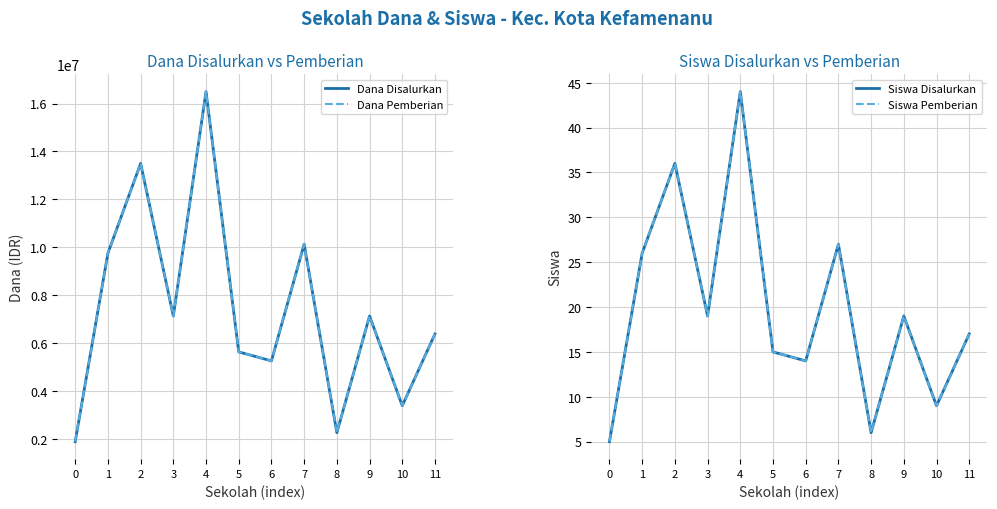

True or false: Dana Pemberian and Dana Disalurkan cross at least once.

False